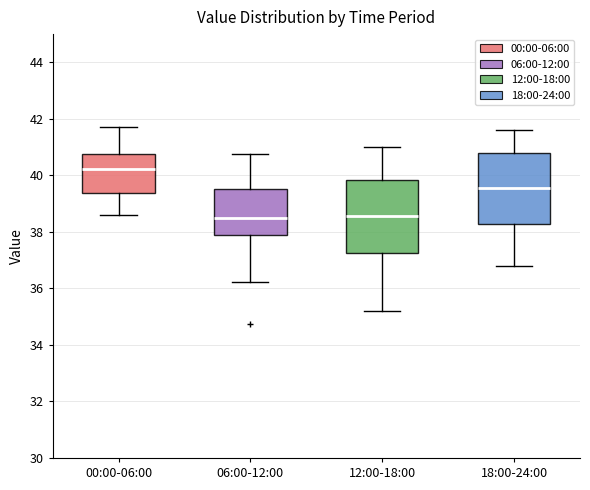

Which box's median line is the highest?

00:00-06:00